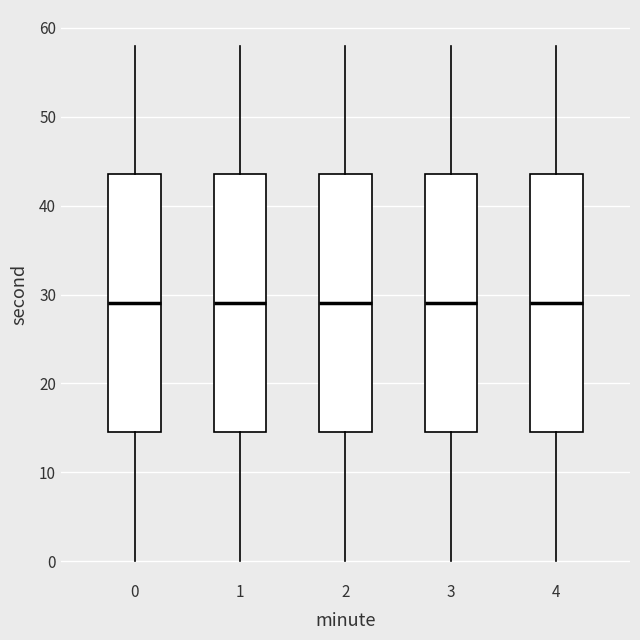

Reading left to right, read every box against the y-axis: the position of its median line, the range the box covers, and the ends of its whiskers. The values are not printed on the chart, so give them approximately, as read against the axis.

0: median 29, box 15 to 44, whiskers 0 to 58
1: median 29, box 15 to 44, whiskers 0 to 58
2: median 29, box 15 to 44, whiskers 0 to 58
3: median 29, box 15 to 44, whiskers 0 to 58
4: median 29, box 15 to 44, whiskers 0 to 58